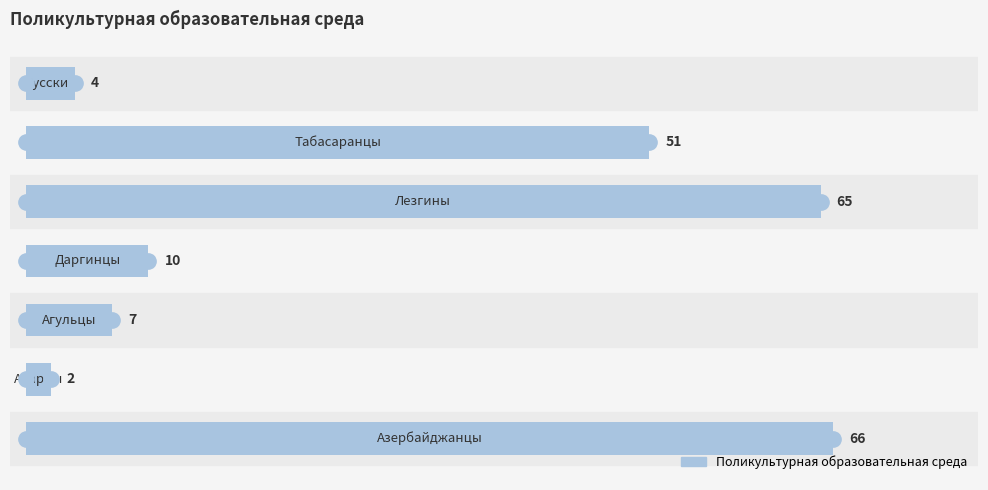

How many bars are there in total?

7